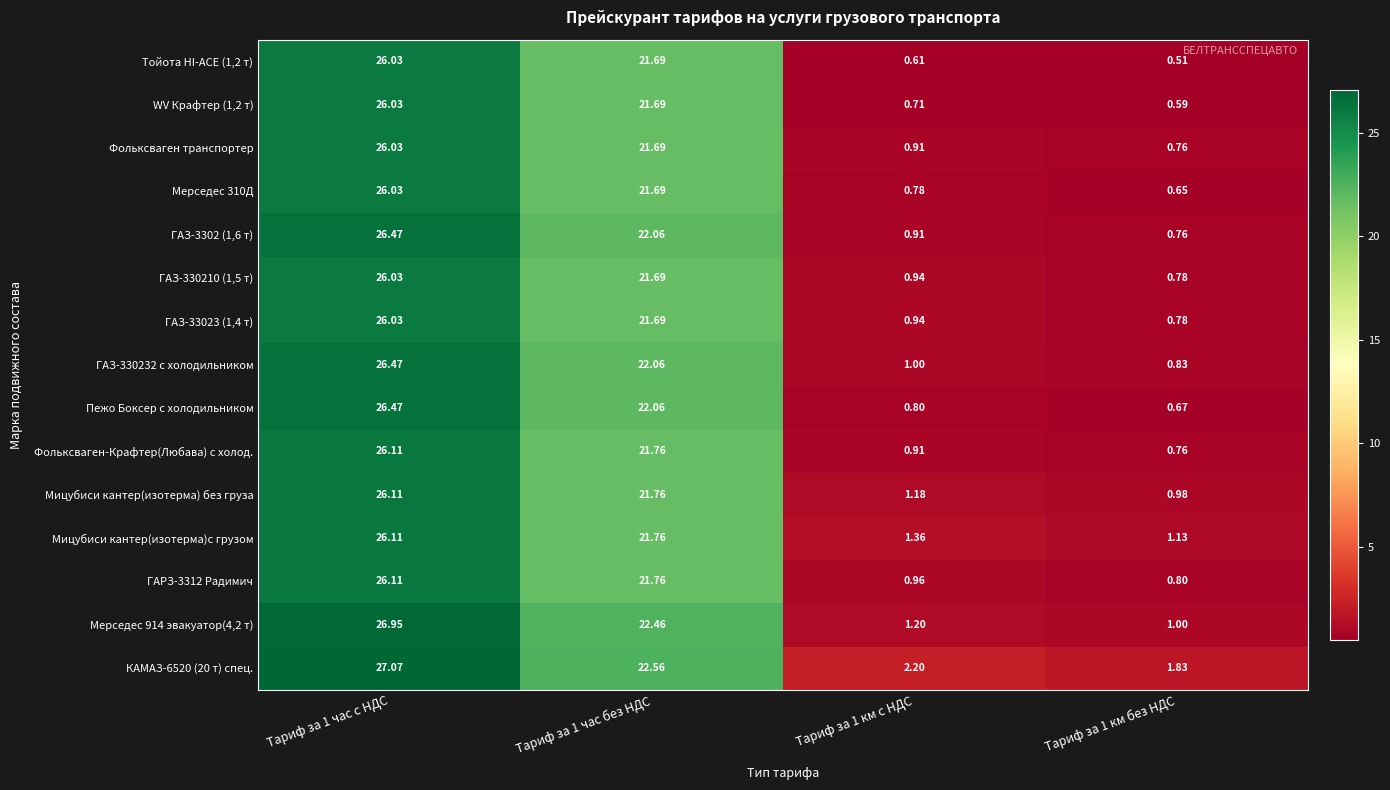

Which series has the largest total across all categories?

КАМАЗ-6520 (20 т) спец.